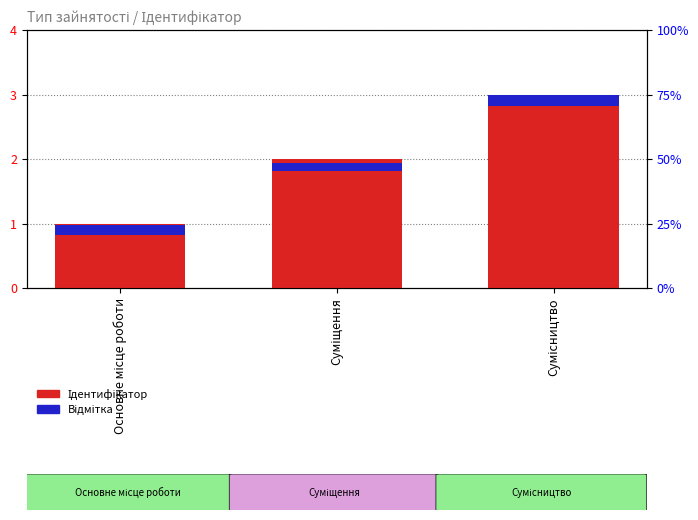

How many bars are there in total?

6